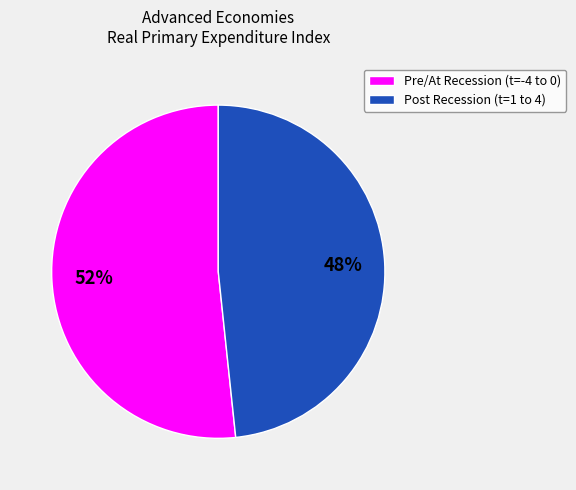

Approximately how many times larger is the value at Pre/At Recession (t=-4 to 0) compared to Post Recession (t=1 to 4)?

1.1